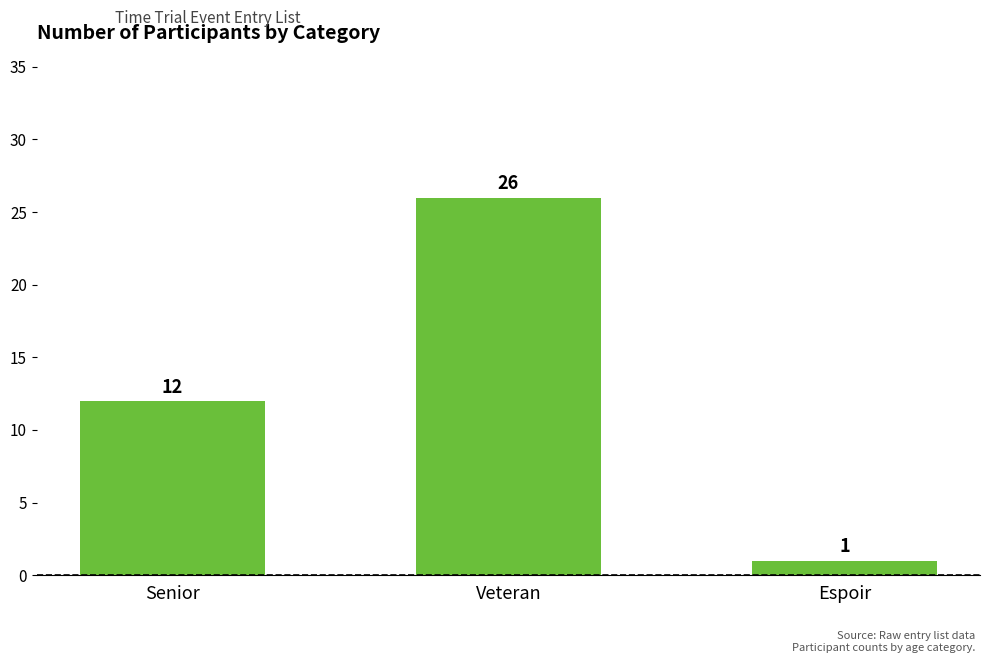

What is the change in value from Senior to Espoir?

-11